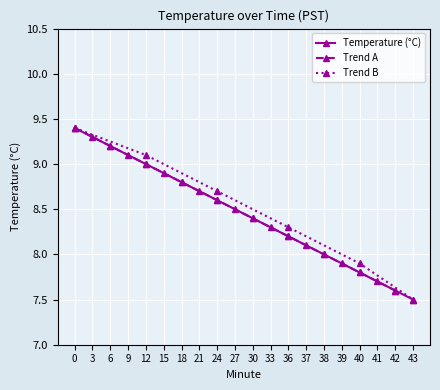

Rank the categories by value from lowest to highest.

43, 42, 41, 40, 39, 38, 37, 36, 33, 30, 27, 24, 21, 18, 15, 12, 9, 6, 3, 0